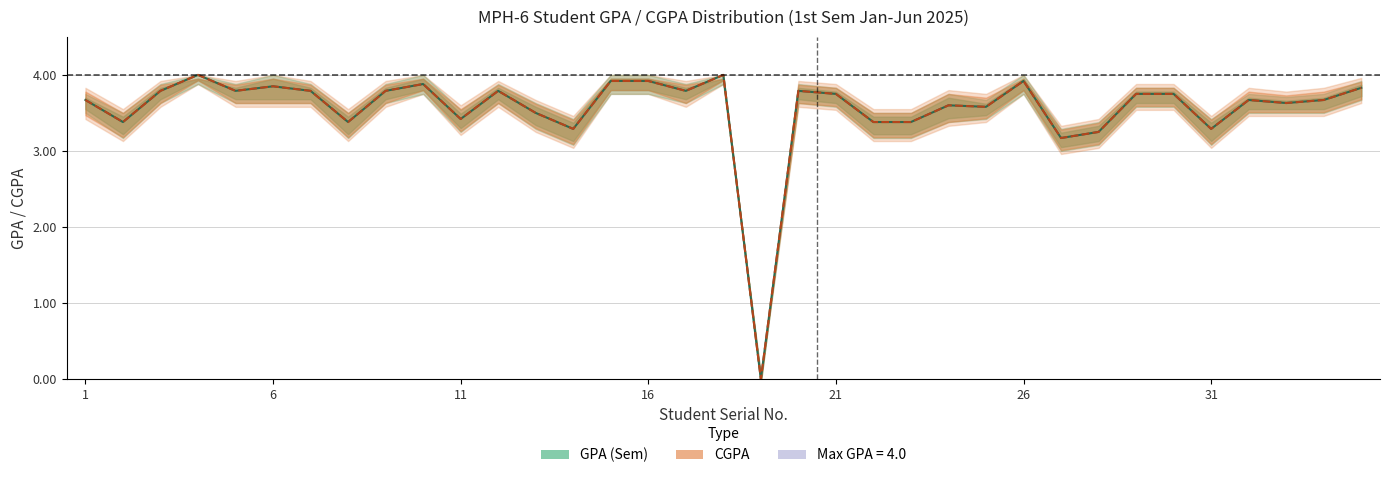

How many values in GPA (Sem) are above zero?

34